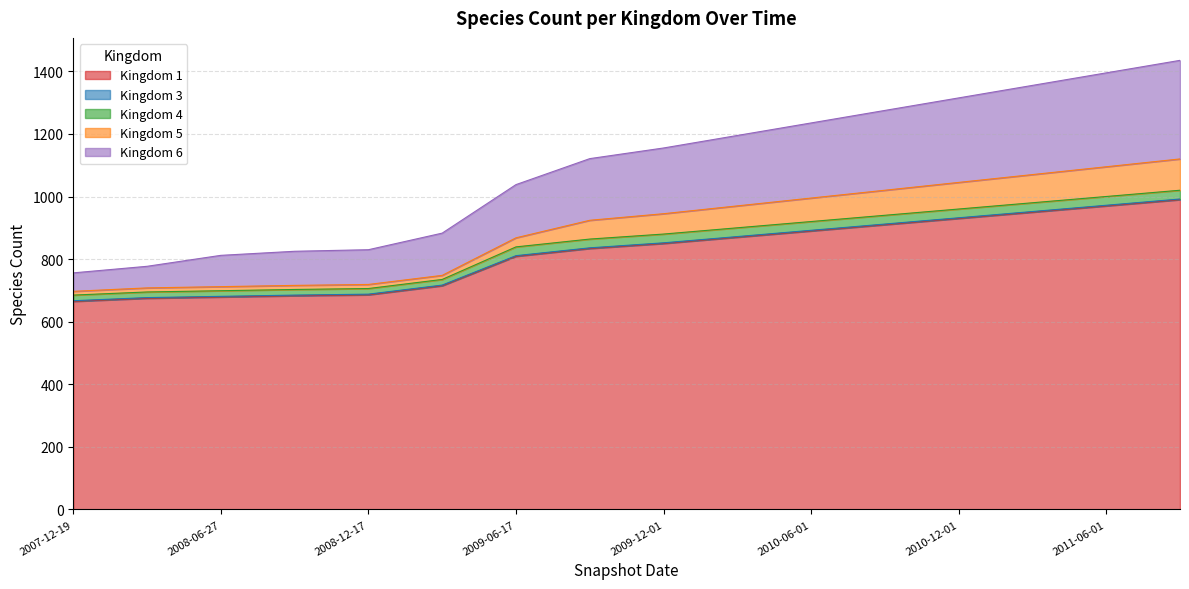

True or false: 5 has more than 1 points higher than both neighbors.

False